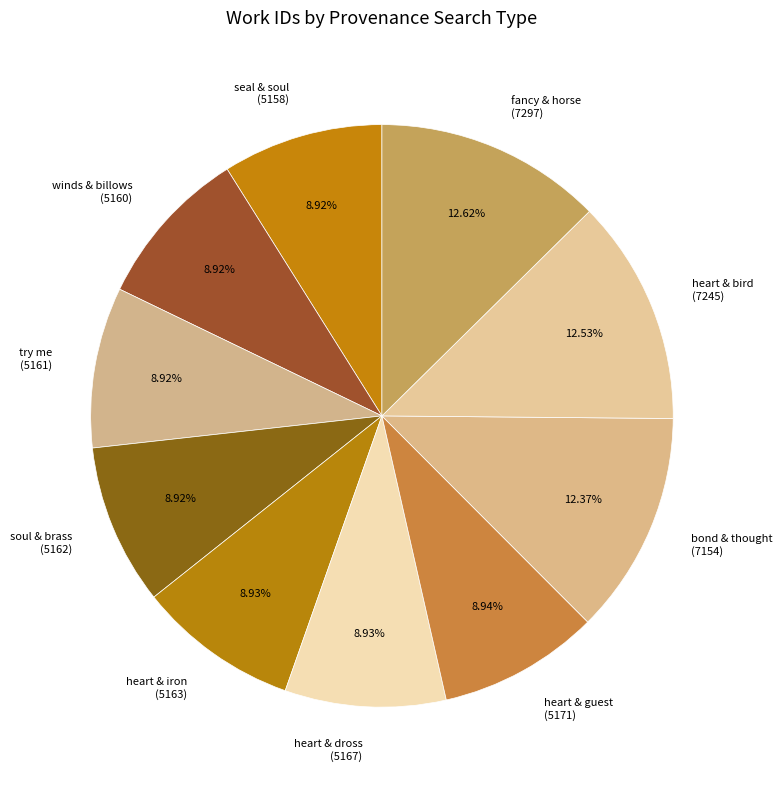

What is the ratio of the value at seal & soul (5158) to the value at heart & iron (5163)?

1.0